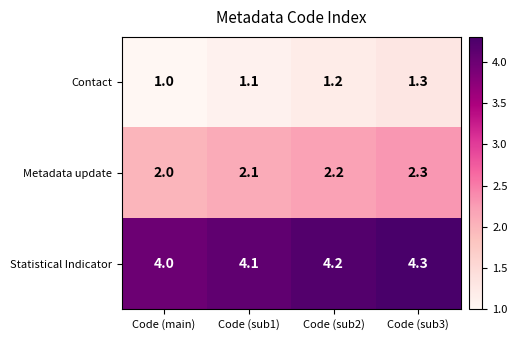

What is the minimum value shown in the chart?

1.0